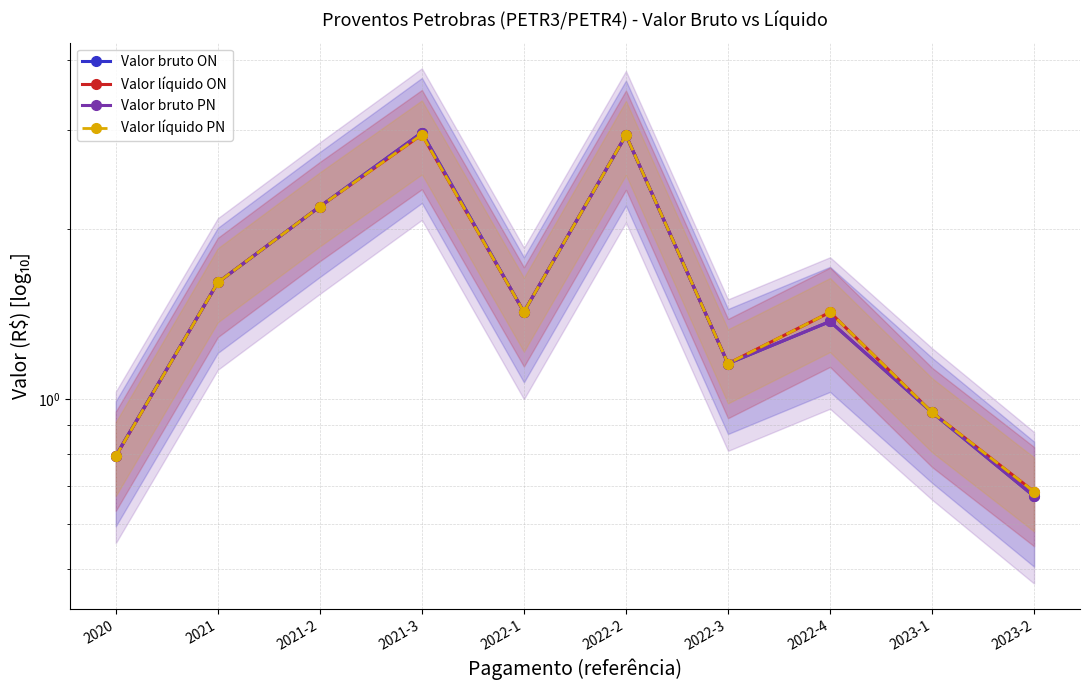

How many lines are shown in the chart?

4